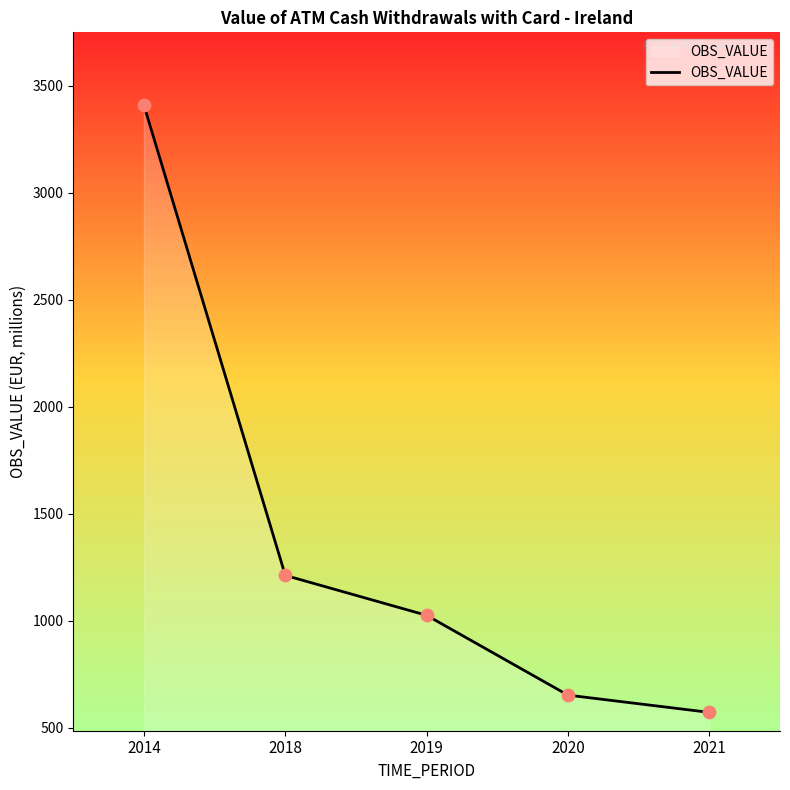

Which has a higher value, 2021 or 2014?

2014